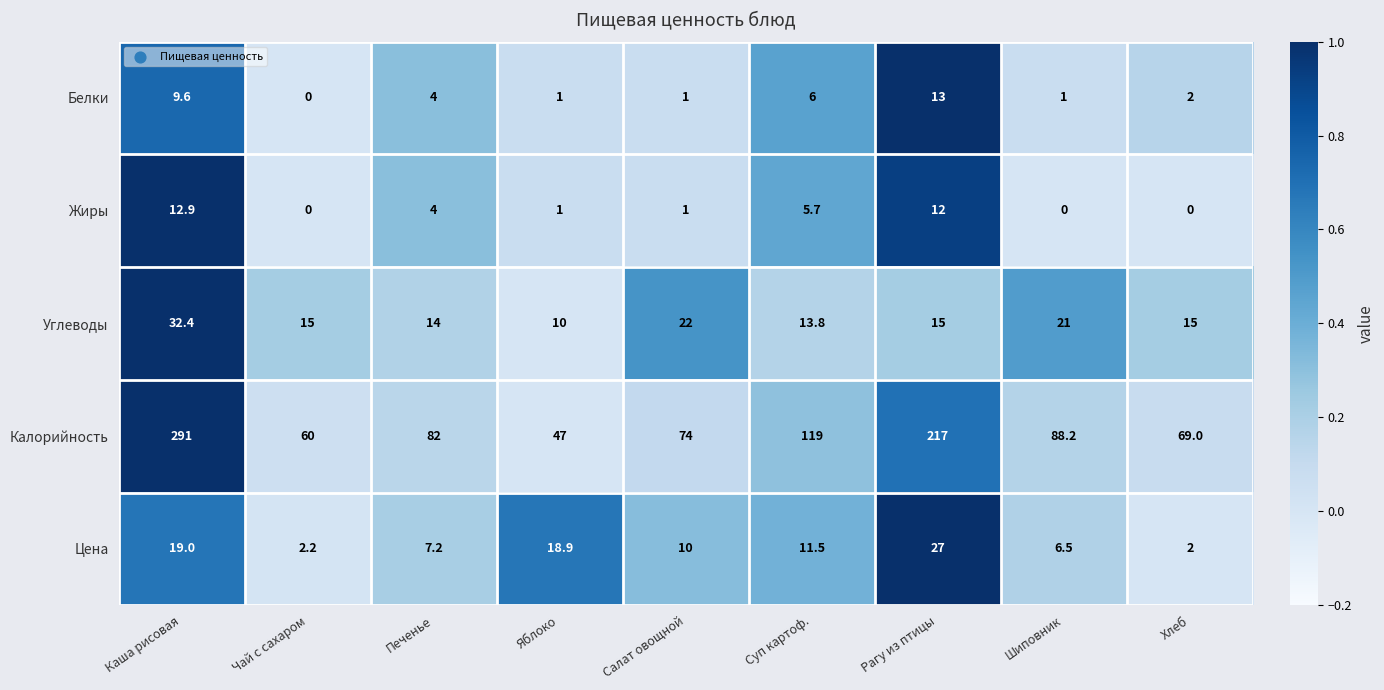

Rank the series by their maximum value, from highest to lowest.

Калорийность, Углеводы, Цена, Белки, Жиры